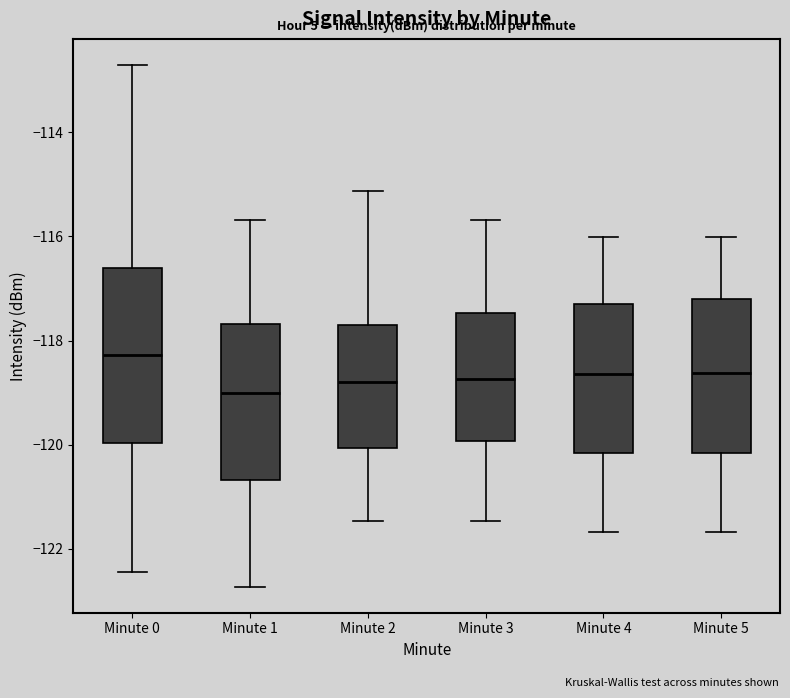

Reading left to right, transcribe this box plot: for each box, give where its median line is, the range the box spans, and where its two whiskers end, as read against the y-axis. The values are not printed on the chart, so give them approximately, as read against the axis.

Minute 0: median -118.2, box -120.0 to -116.6, whiskers -122.4 to -112.8
Minute 1: median -119.0, box -120.6 to -117.6, whiskers -122.8 to -115.6
Minute 2: median -118.8, box -120.0 to -117.8, whiskers -121.4 to -115.2
Minute 3: median -118.8, box -120.0 to -117.4, whiskers -121.4 to -115.6
Minute 4: median -118.6, box -120.2 to -117.2, whiskers -121.6 to -116.0
Minute 5: median -118.6, box -120.2 to -117.2, whiskers -121.6 to -116.0